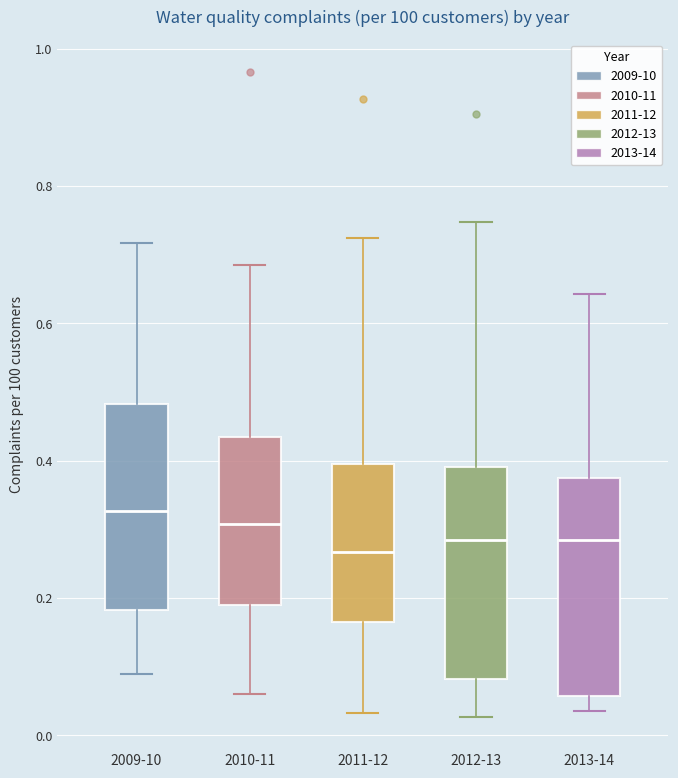

Reading left to right, read every box against the y-axis: the position of its median line, the range the box covers, and the ends of its whiskers. The values are not printed on the chart, so give them approximately, as read against the axis.

2009-10: median 0.32, box 0.18 to 0.48, whiskers 0.08 to 0.72
2010-11: median 0.30, box 0.18 to 0.44, whiskers 0.06 to 0.68
2011-12: median 0.26, box 0.16 to 0.40, whiskers 0.04 to 0.72
2012-13: median 0.28, box 0.08 to 0.40, whiskers 0.02 to 0.74
2013-14: median 0.28, box 0.06 to 0.38, whiskers 0.04 to 0.64